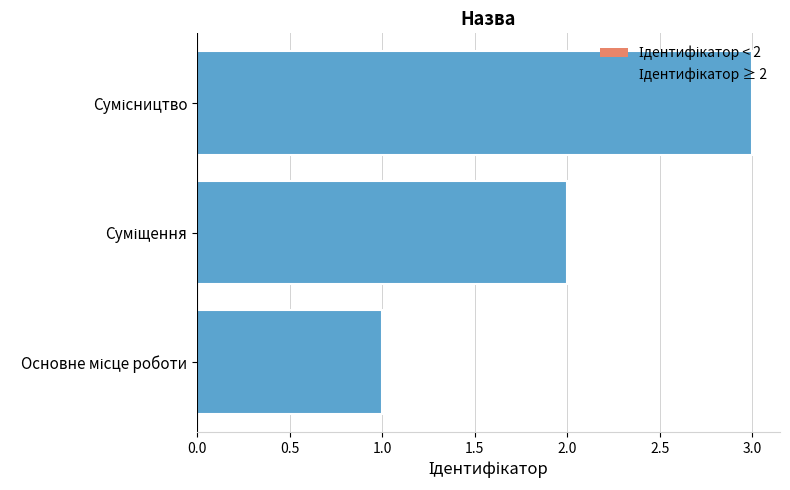

How many series are shown in this chart?

1